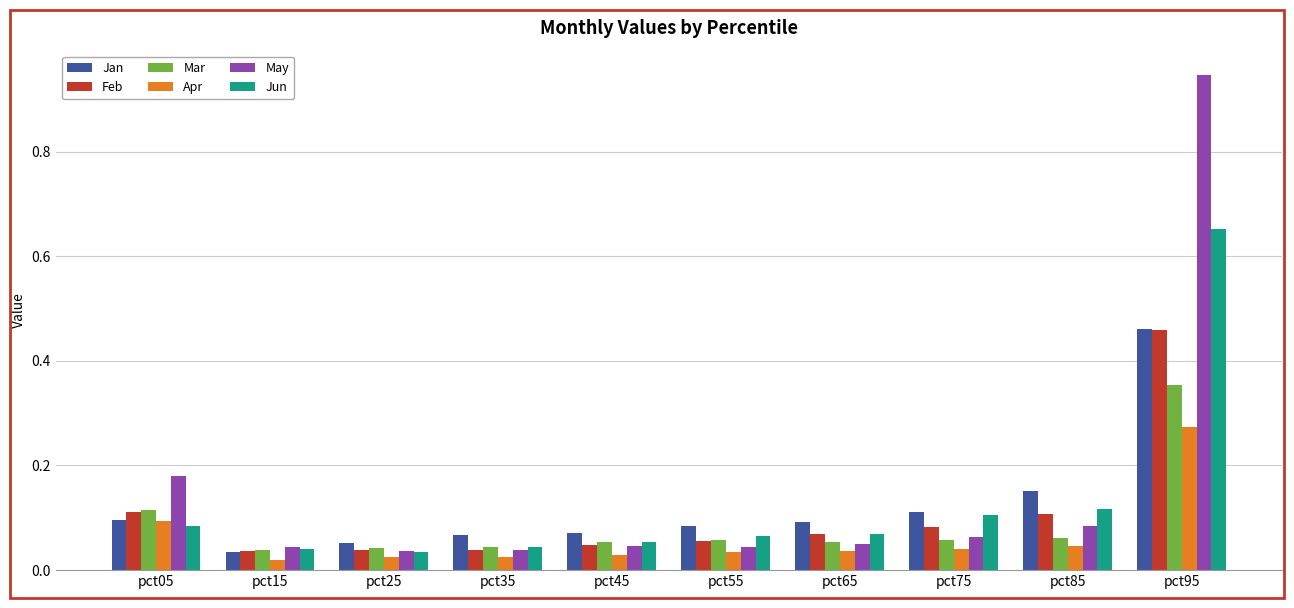

What are all the series names shown in the legend?

Jan, Feb, Mar, Apr, May, Jun